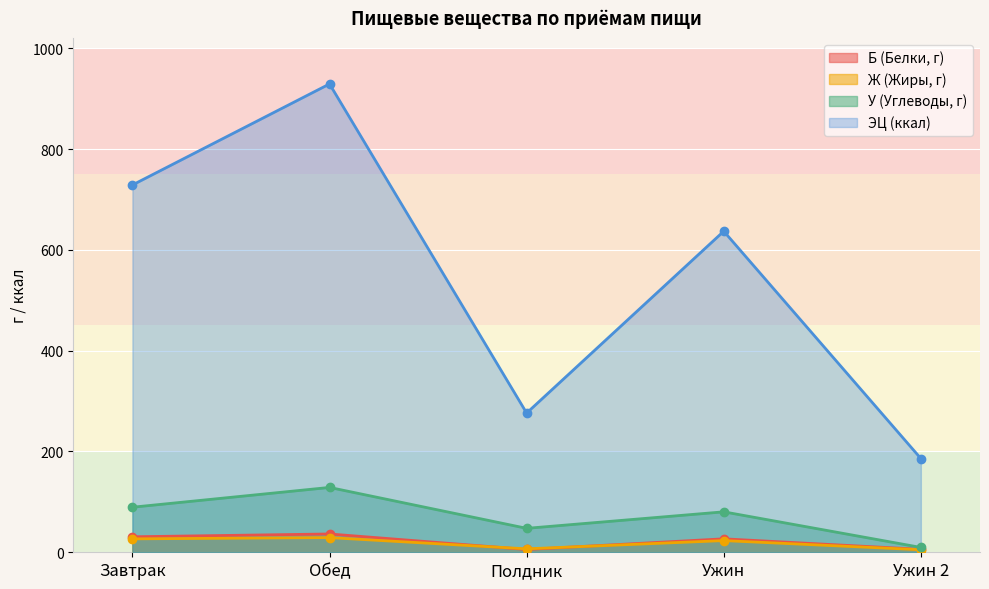

What is the sum of the ЭЦ (ккал) values at Ужин and Полдник?

913.2